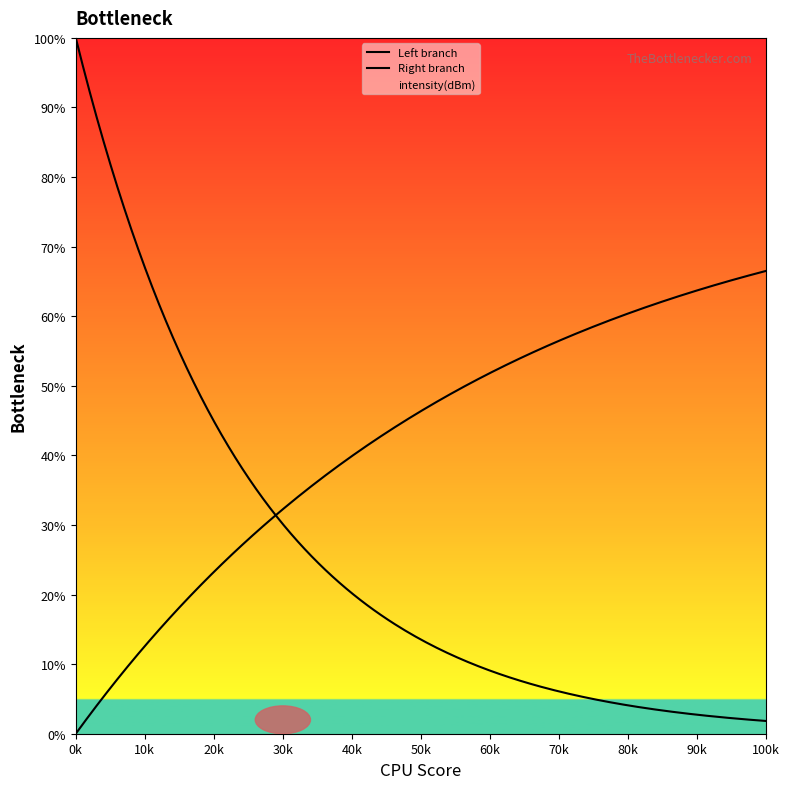

Does the chart display data point markers on the line(s)?

No